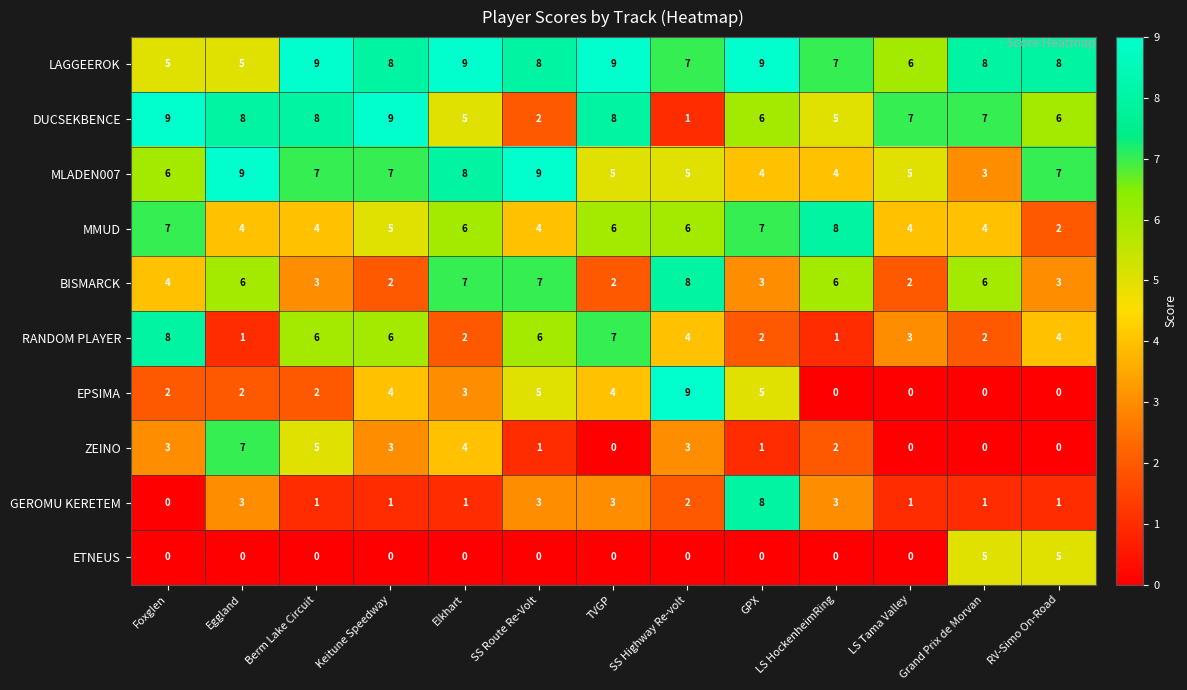

What is the greatest value displayed?

9